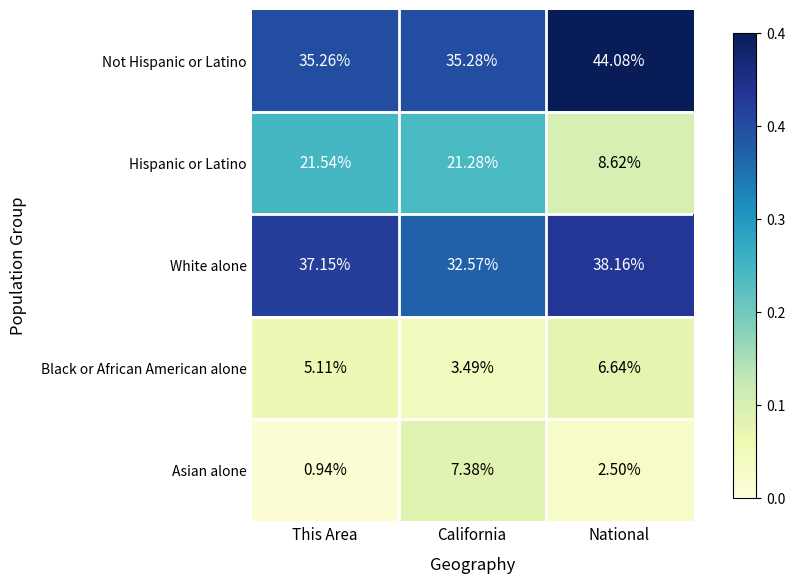

Rank the series by their maximum value, from lowest to highest.

Black or African American alone, Asian alone, Hispanic or Latino, White alone, Not Hispanic or Latino